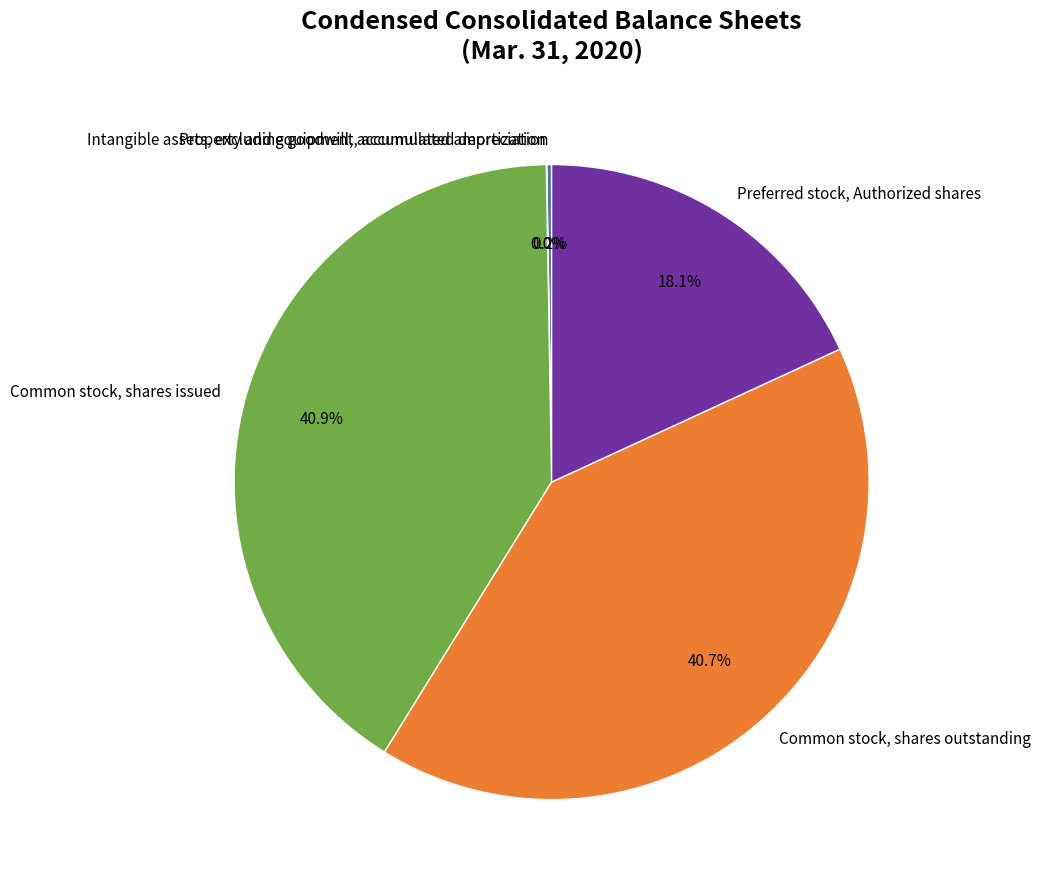

Is there a majority slice in this chart?

No